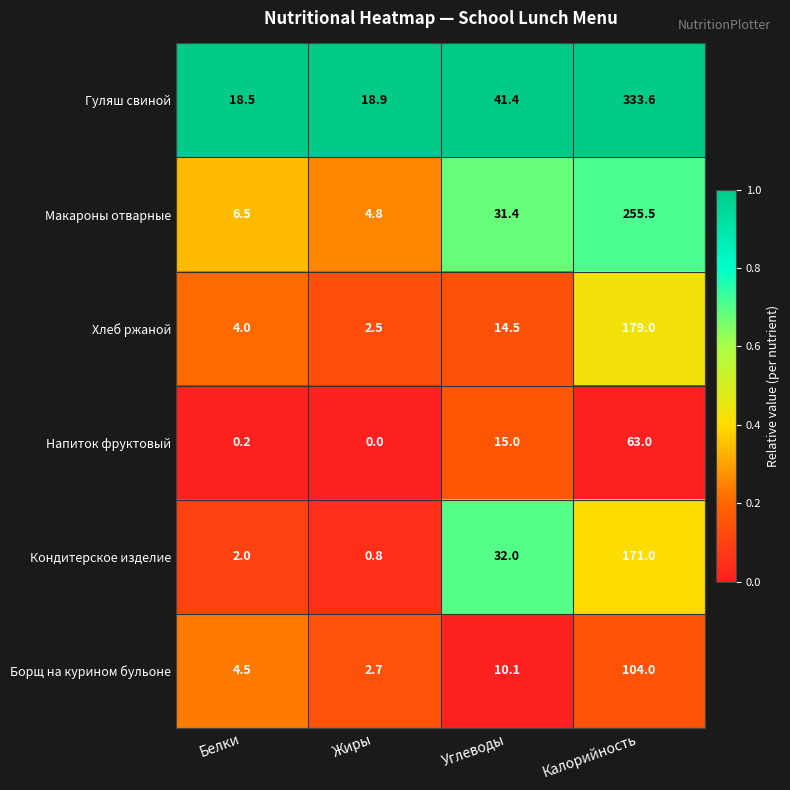

At Белки, list the series in order from smallest to largest.

Напиток фруктовый, Кондитерское изделие, Хлеб ржаной, Борщ на курином бульоне, Макароны отварные, Гуляш свиной